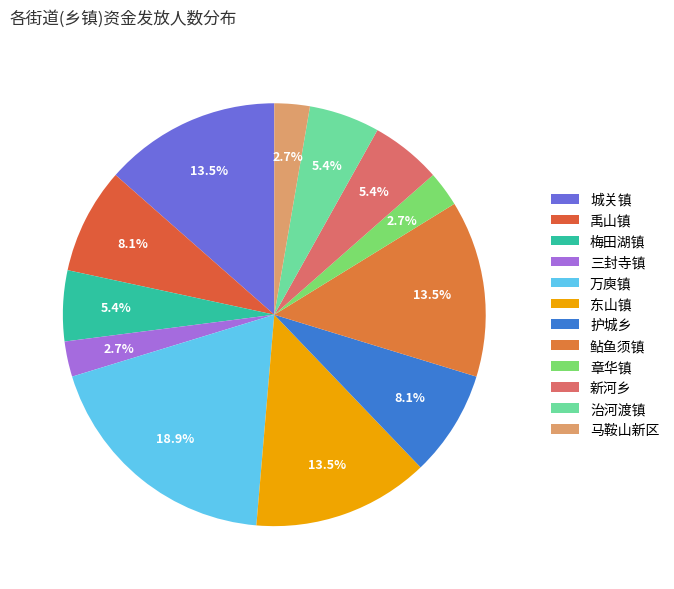

Does 东山镇 account for over 50% of the chart?

No